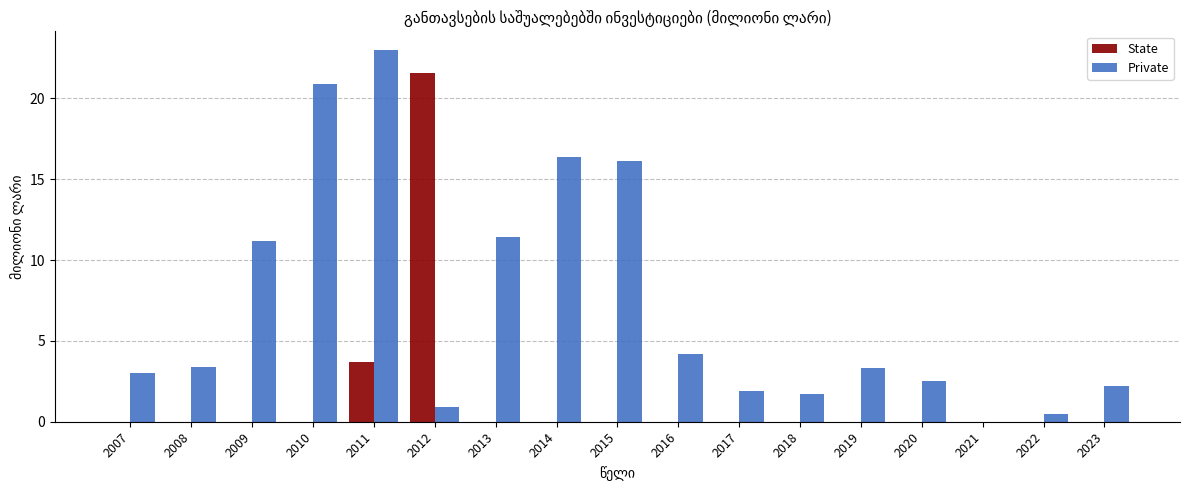

Which series changed the most between 2016 and 2021?

Private